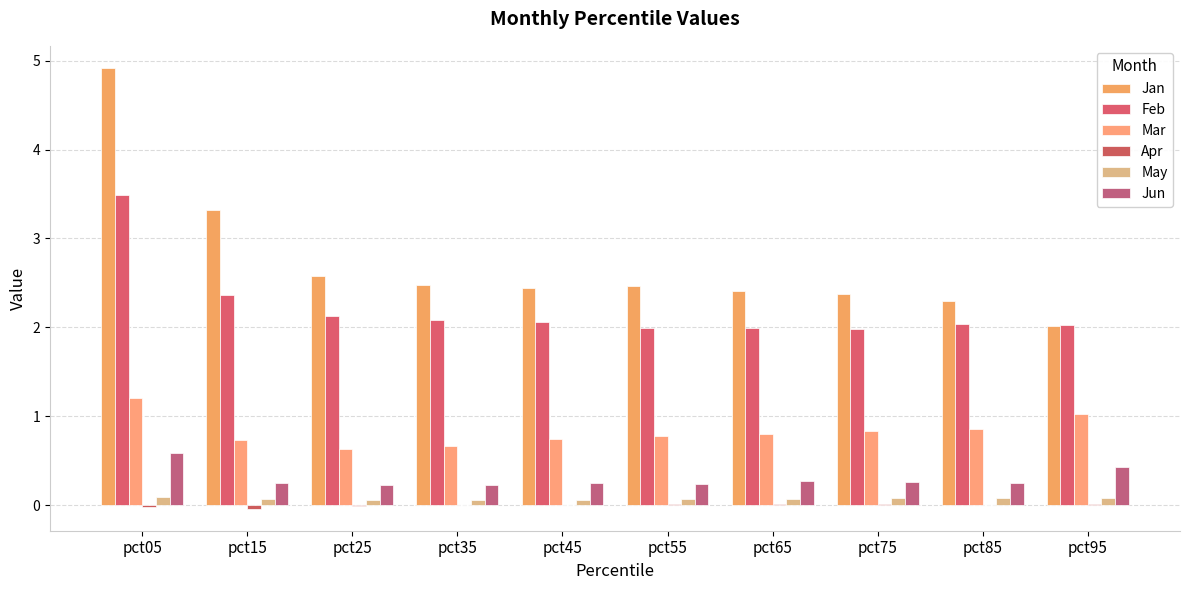

Are the bars grouped side by side (vs. stacked)?

Yes